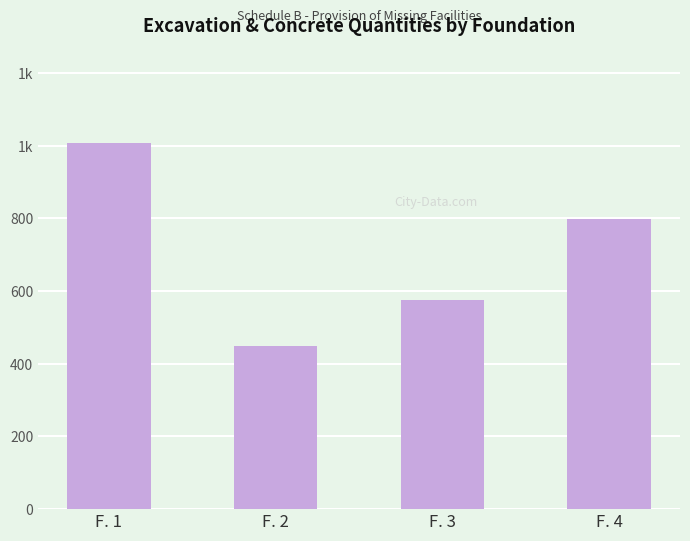

What is the difference between the values at F. 1 and F. 2?

560